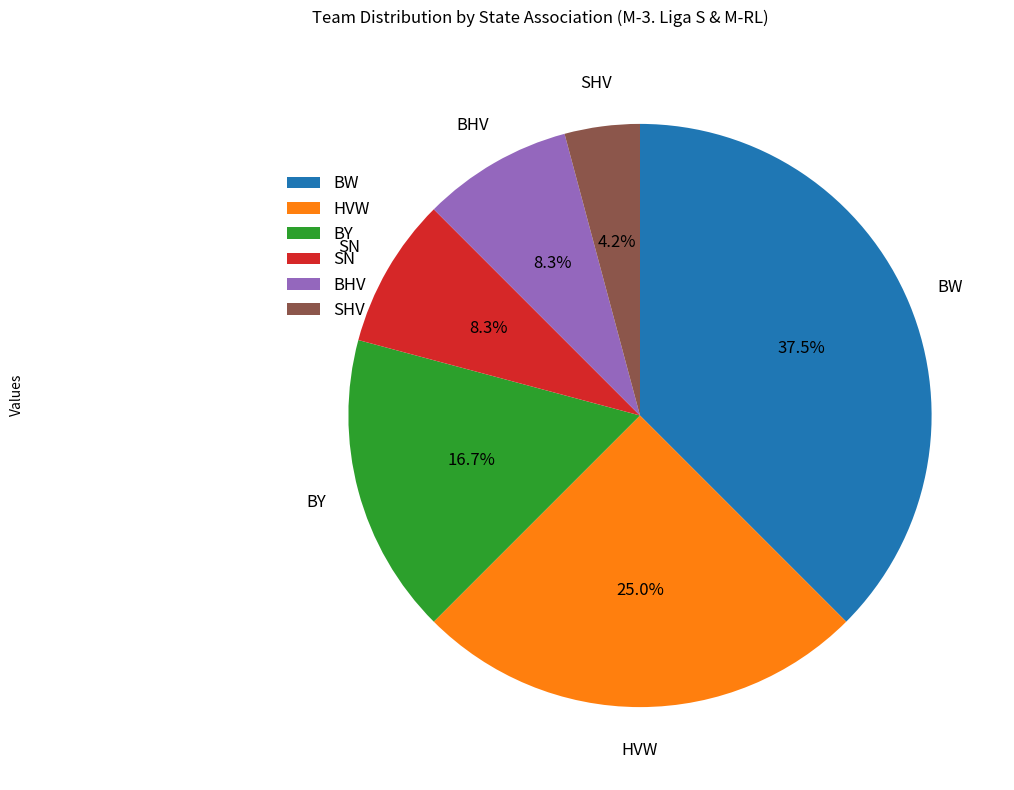

Count the number of slices in the pie.

6